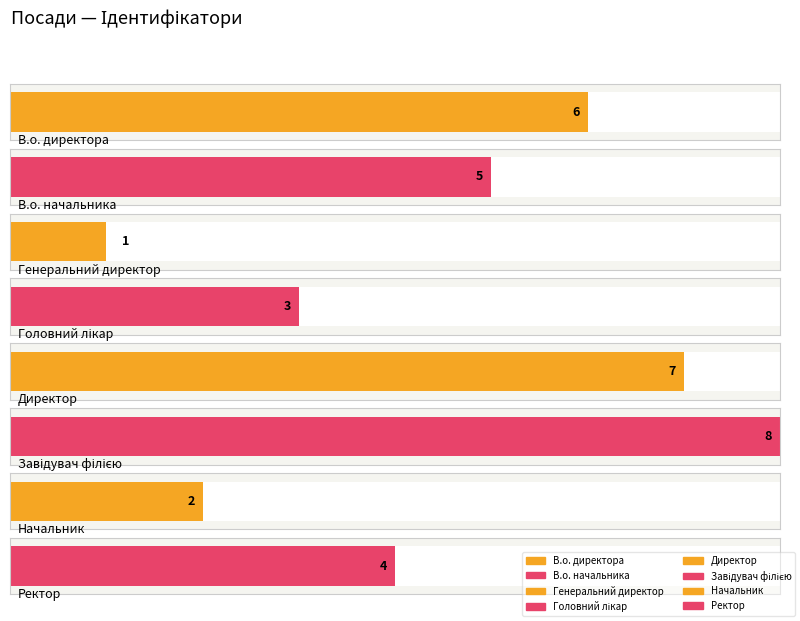

What is the ratio of the value at Головний лікар to the value at Завідувач філією?

0.4